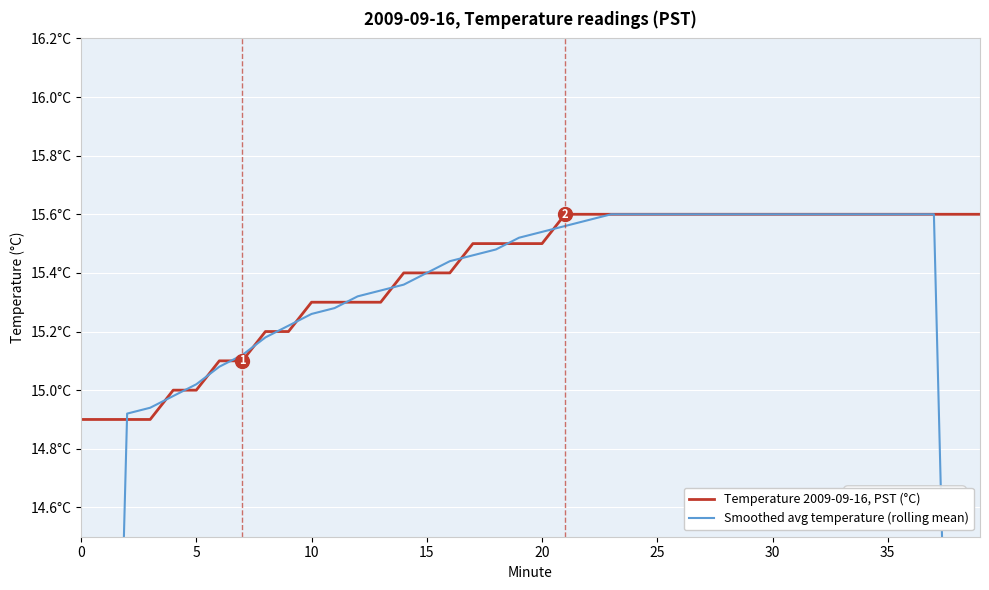

At which category is the sum across all series the highest?

23